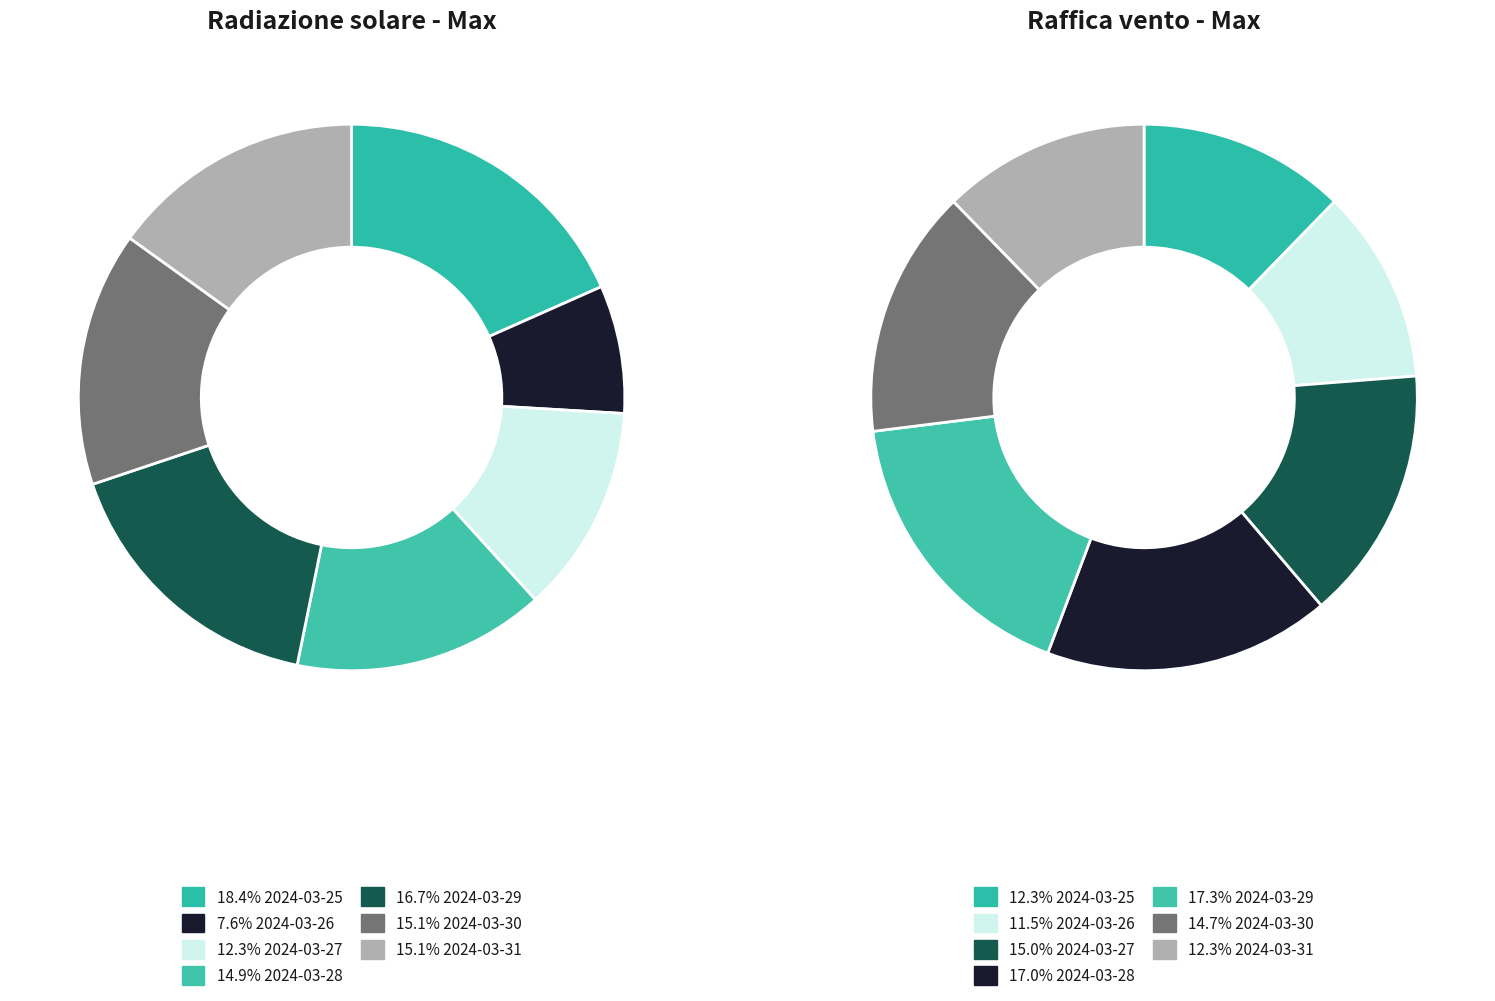

How many segments does this pie chart have?

7